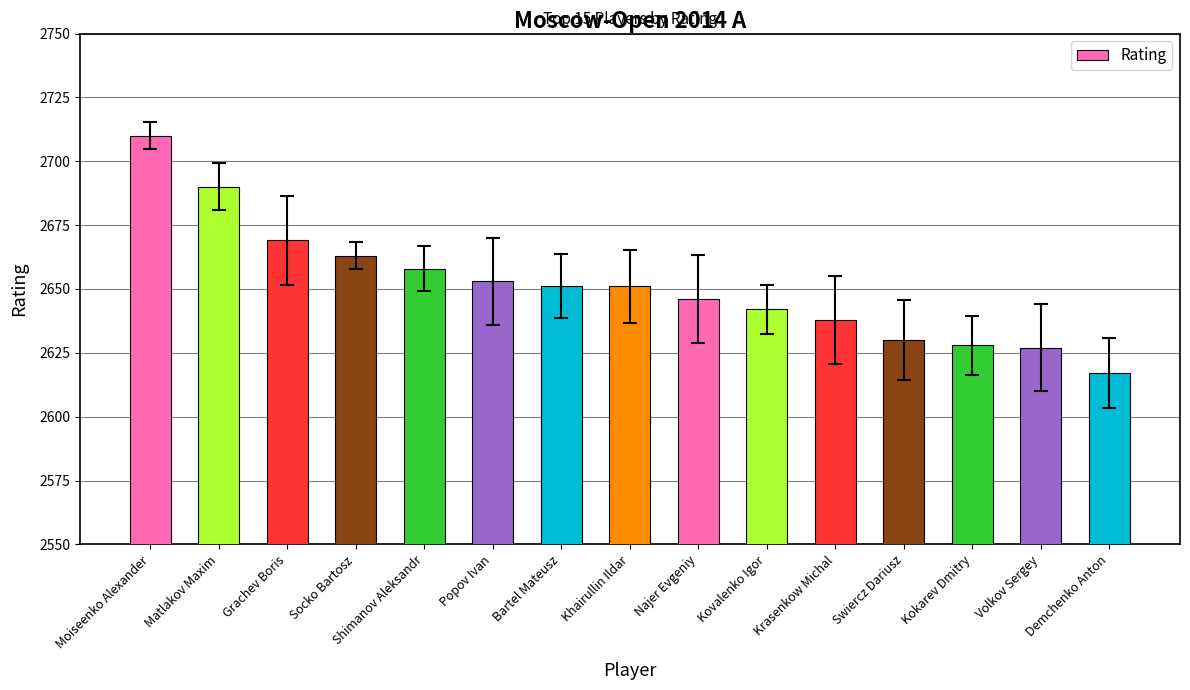

How many bars are there in total?

15